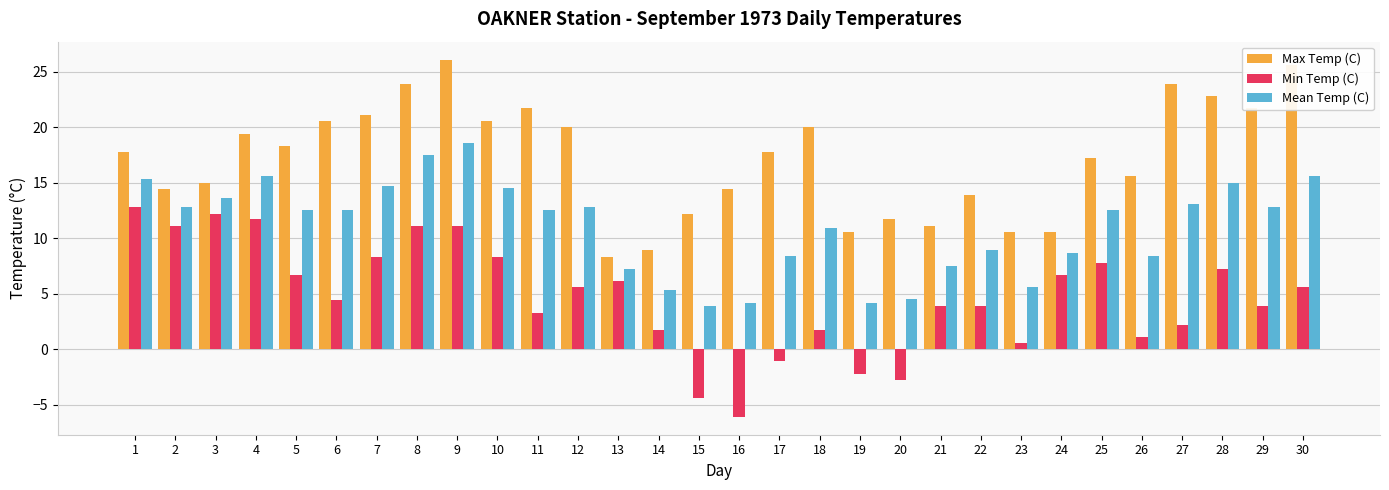

Which category has the highest value across all series?

9